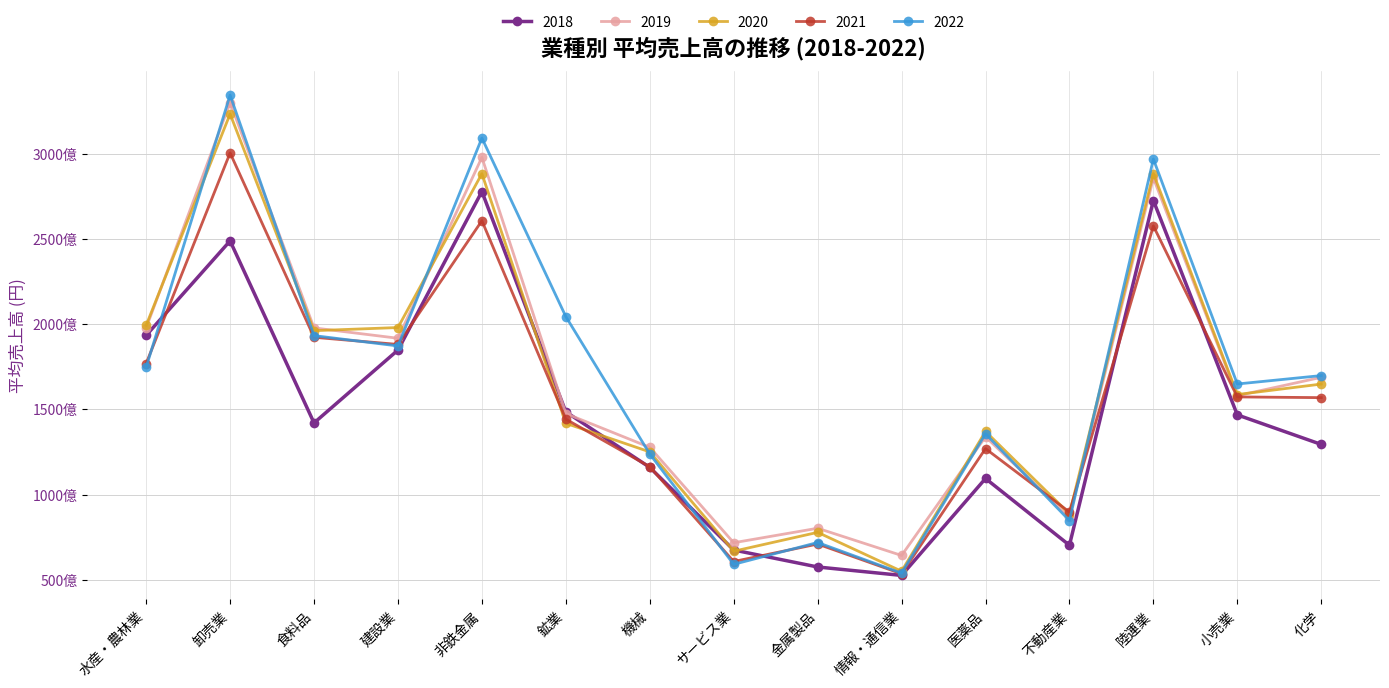

Which series ends up on top after the final intersection of 2019 and 2018?

2019